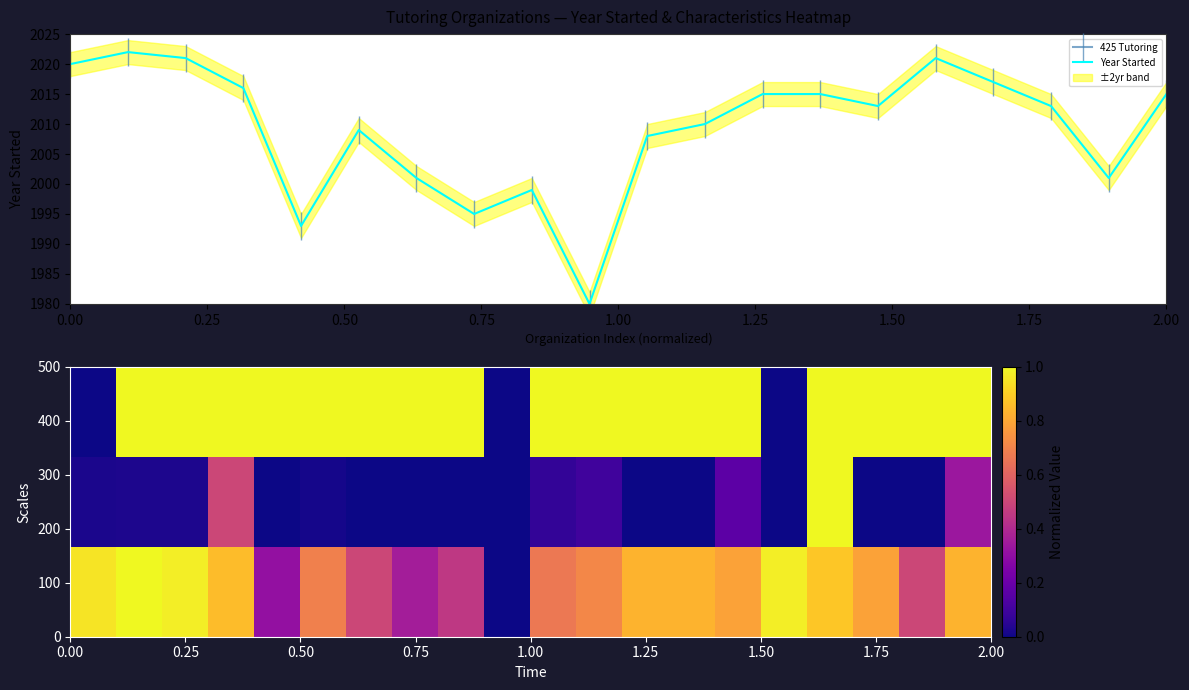

Which series has the widest spread of values?

Year Started